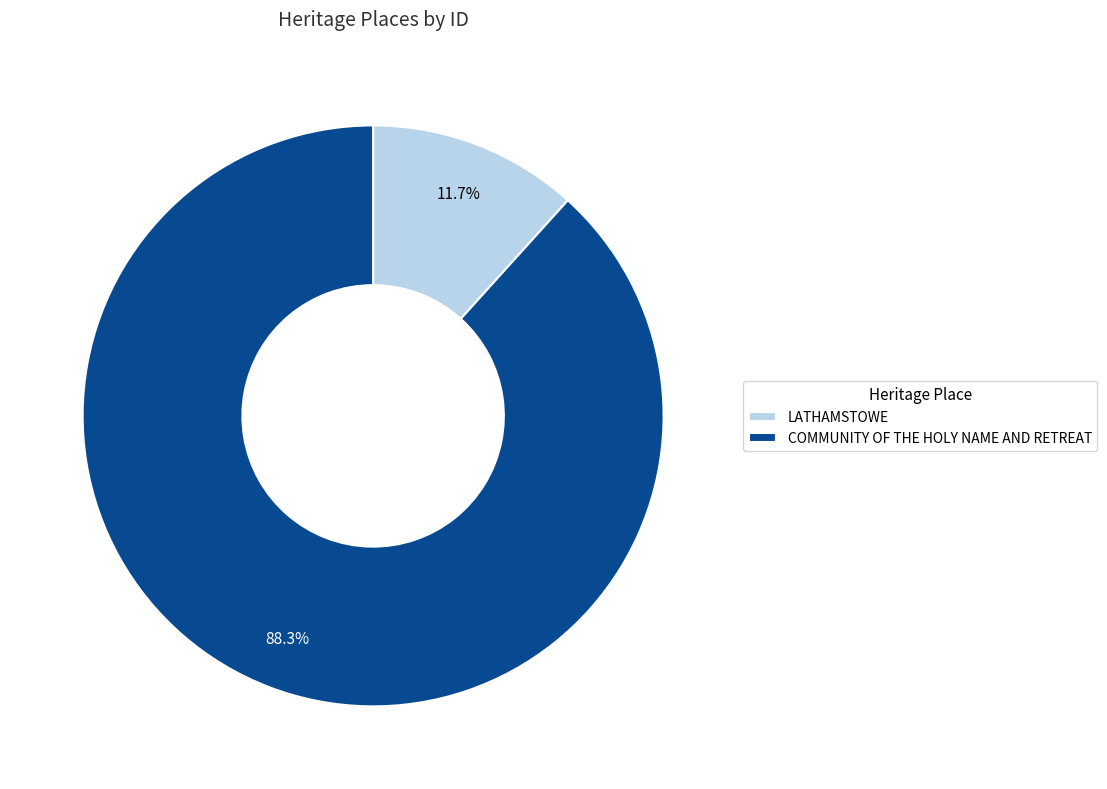

To the nearest percent, what is the average slice percentage?

50%